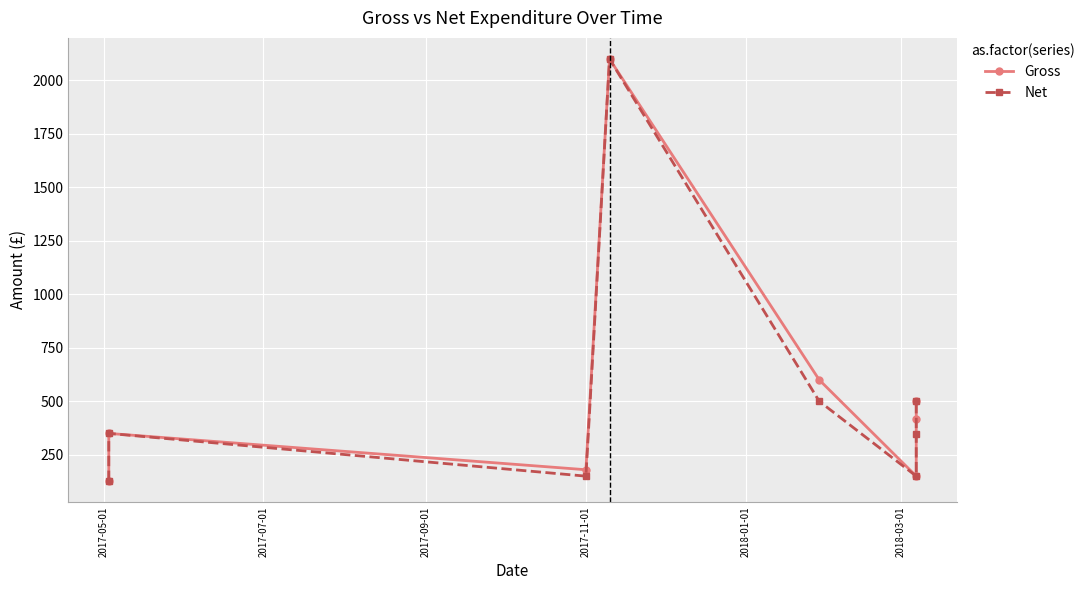

True or false: Net and Gross cross at least once.

False